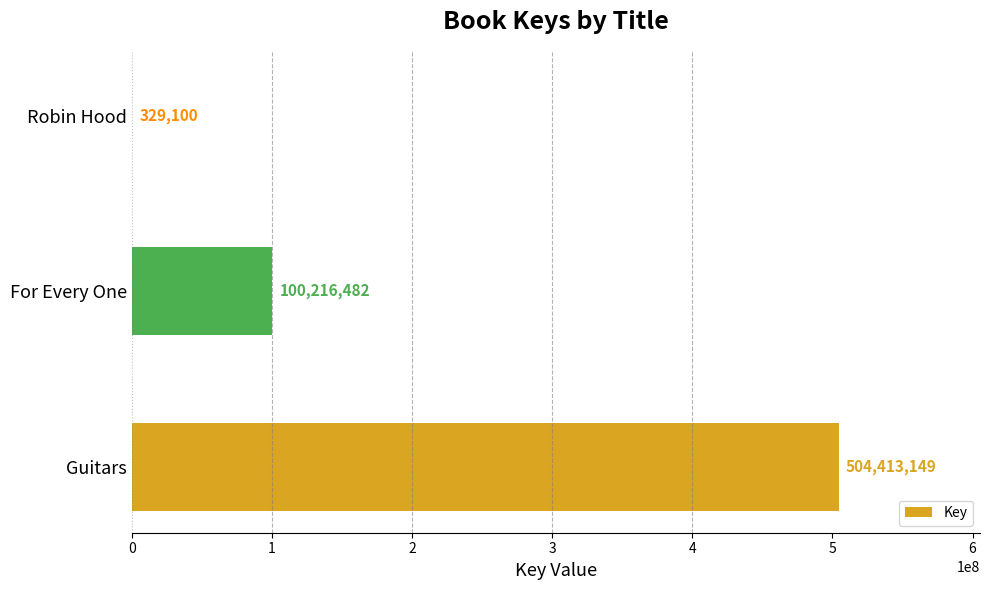

Where is the data nearest to the value 252371124?

For Every One